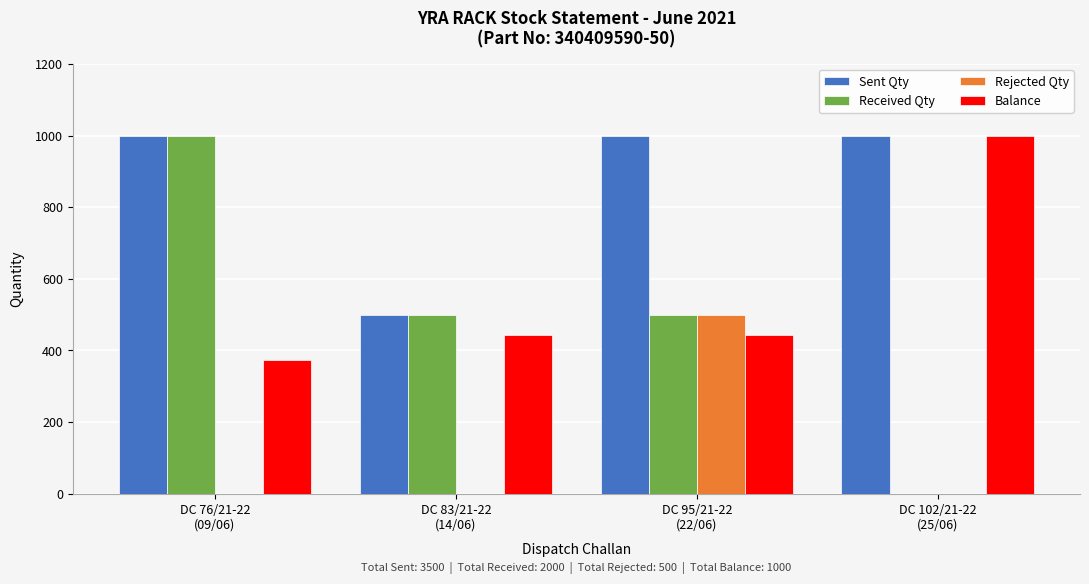

What is the sum of all Balance values?

2259